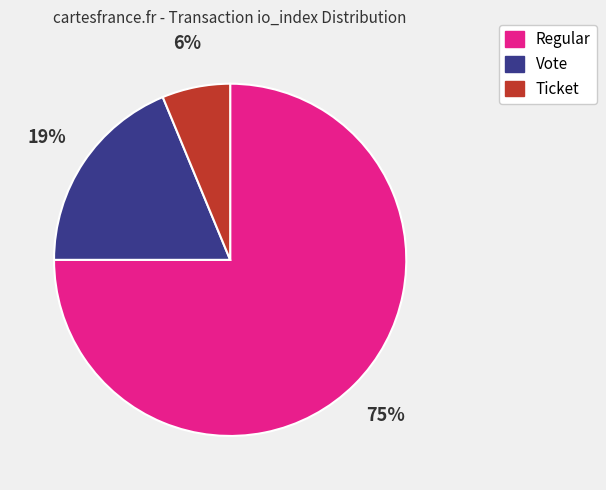

Which category has the smallest portion of the pie?

Ticket